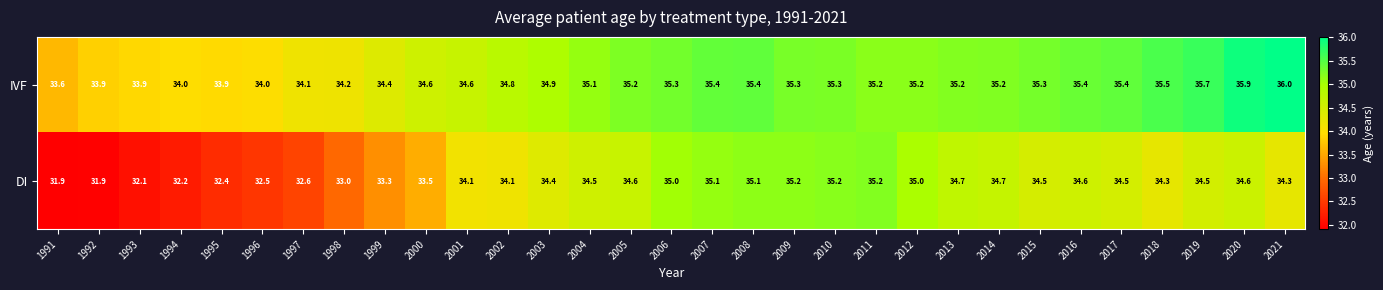

What is the sum of all DI values?

1053.6